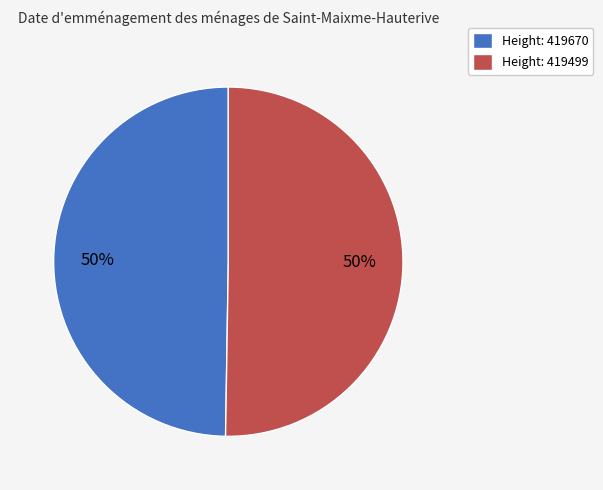

Approximately how many times larger is the value at Height: 419499 compared to Height: 419670?

1.0